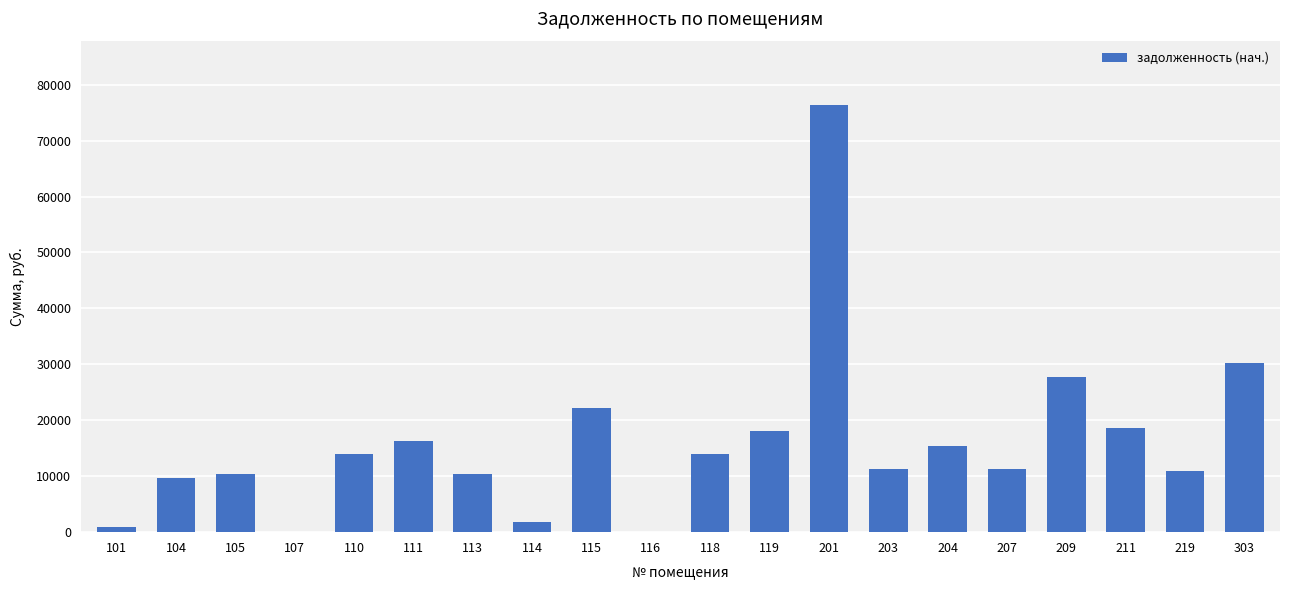

Approximately how many times larger is the value at 113 compared to 105?

1.0